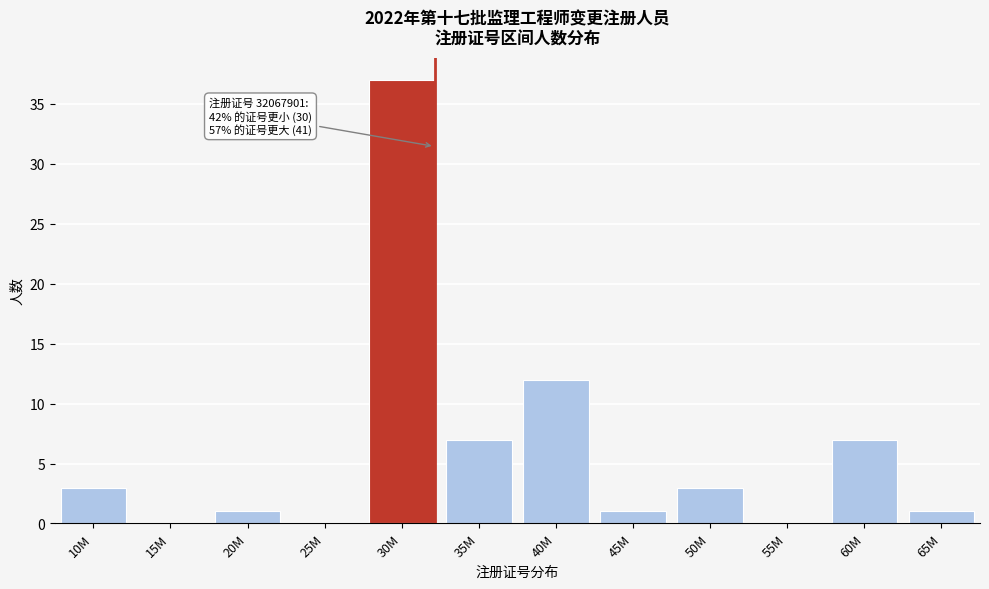

Reading left to right, what are all the values shown in this chart?

10M=3	15M=0	20M=1	25M=0	30M=37	35M=7	40M=12	45M=1	50M=3	55M=0	60M=7	65M=1